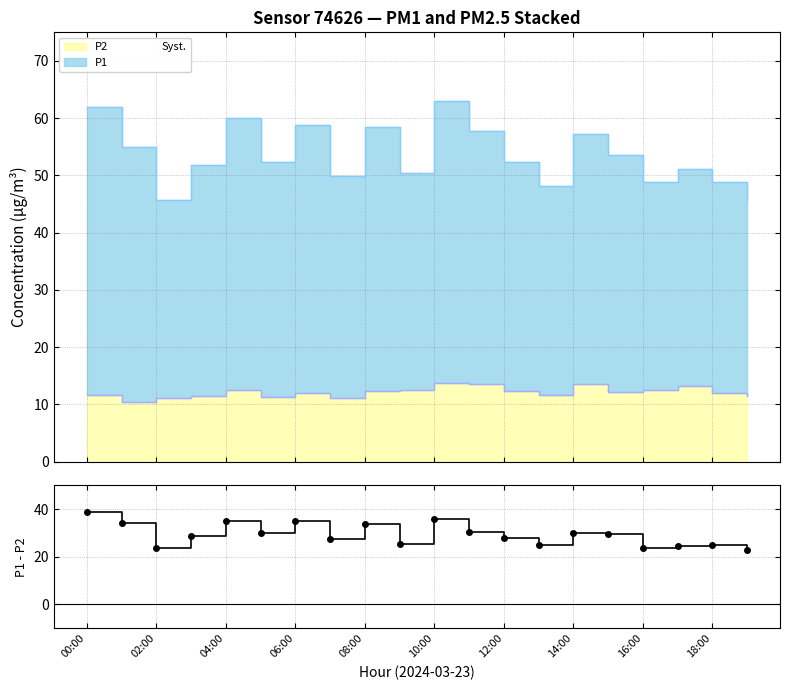

How many lines are shown in the chart?

1